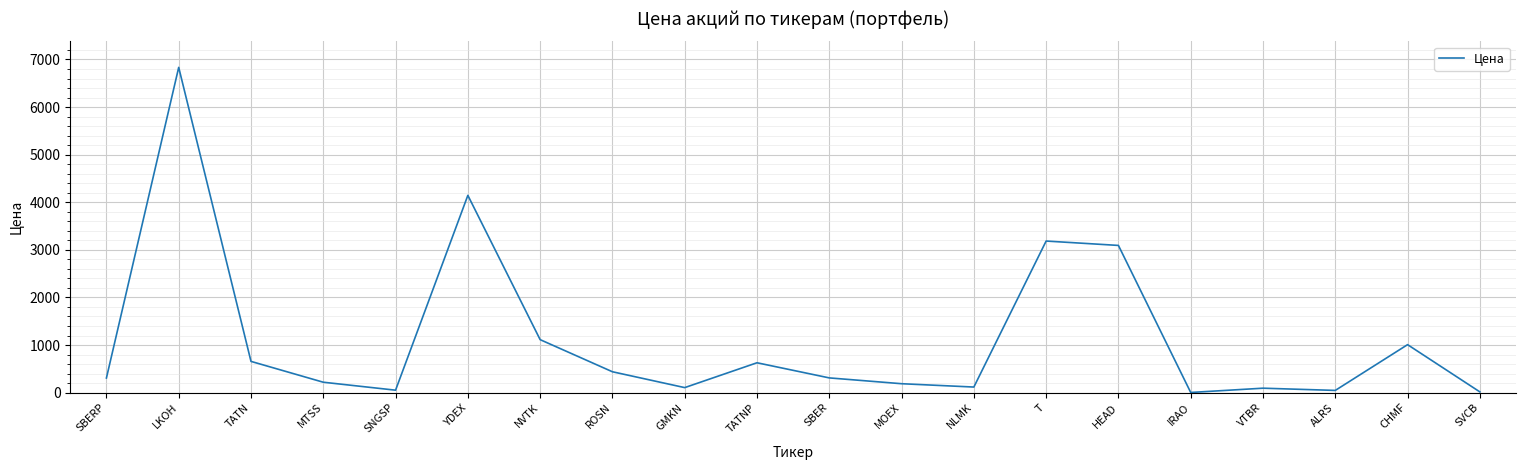

What is the maximum value shown in the chart?

6834.0